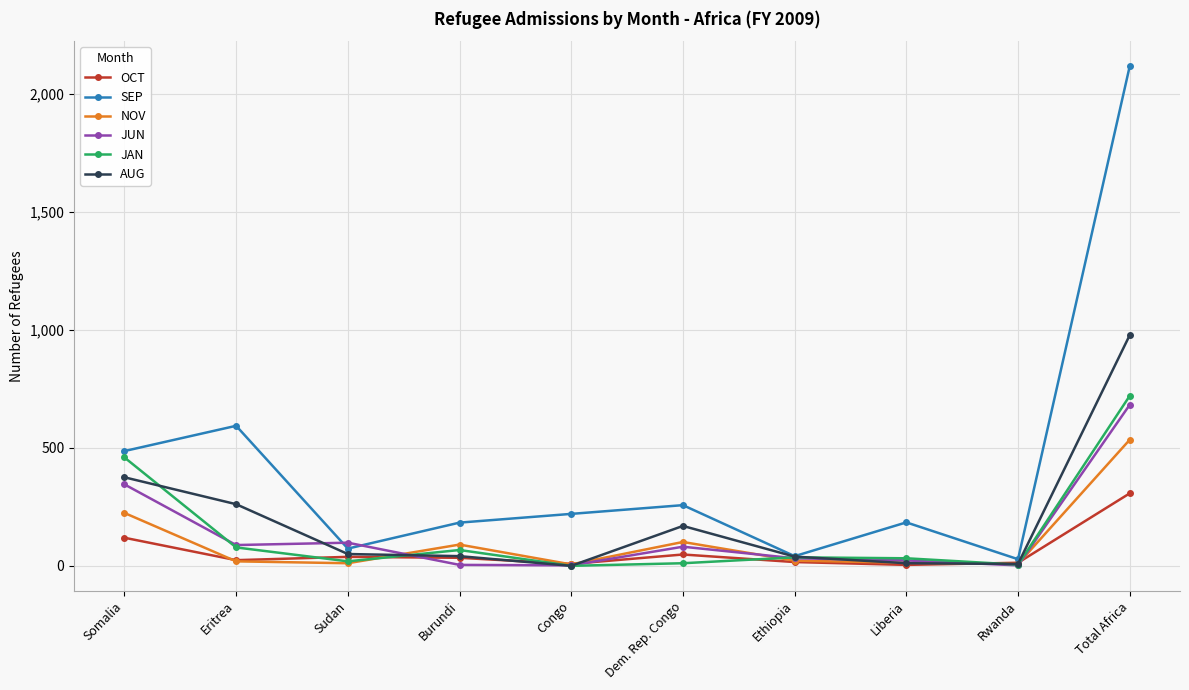

At which label does NOV reach its peak?

Total Africa